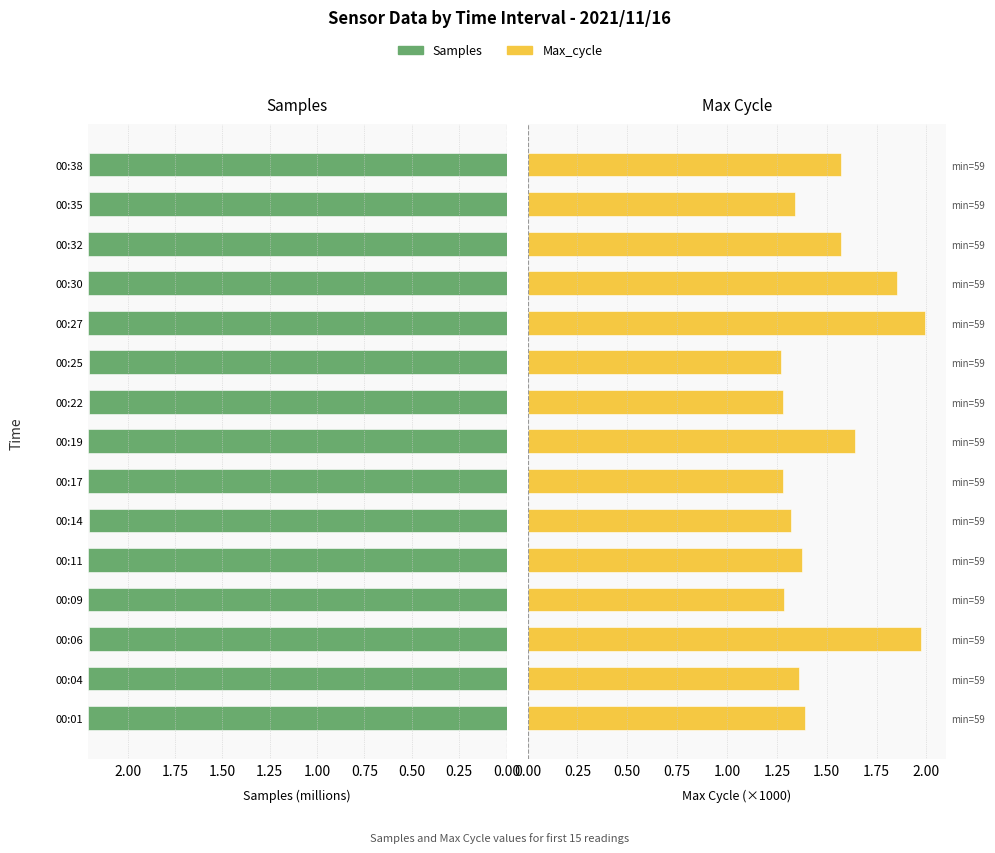

How many series are shown in this chart?

2